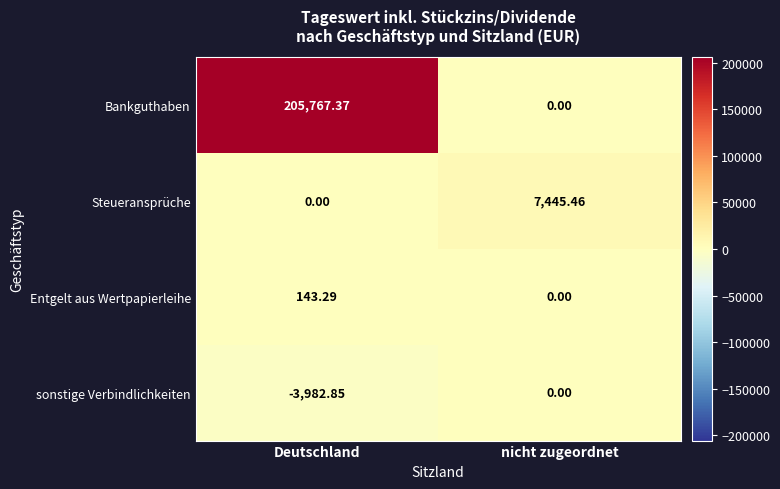

What is the spread (max minus min) of values at nicht zugeordnet?

7445.5